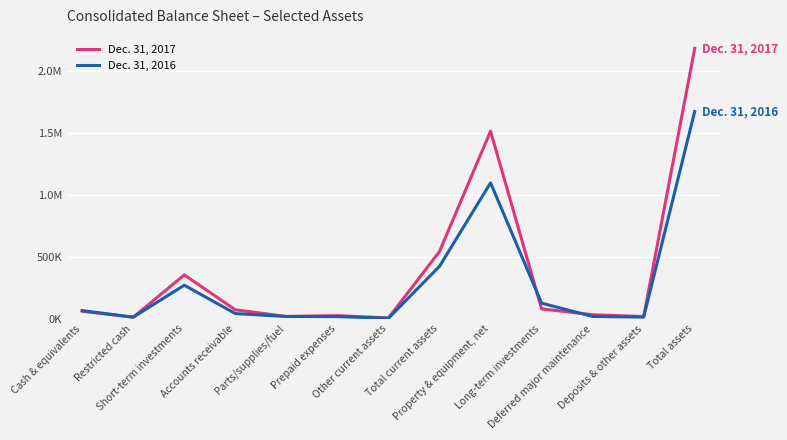

What are all the series names shown in the legend?

Dec. 31, 2017, Dec. 31, 2016